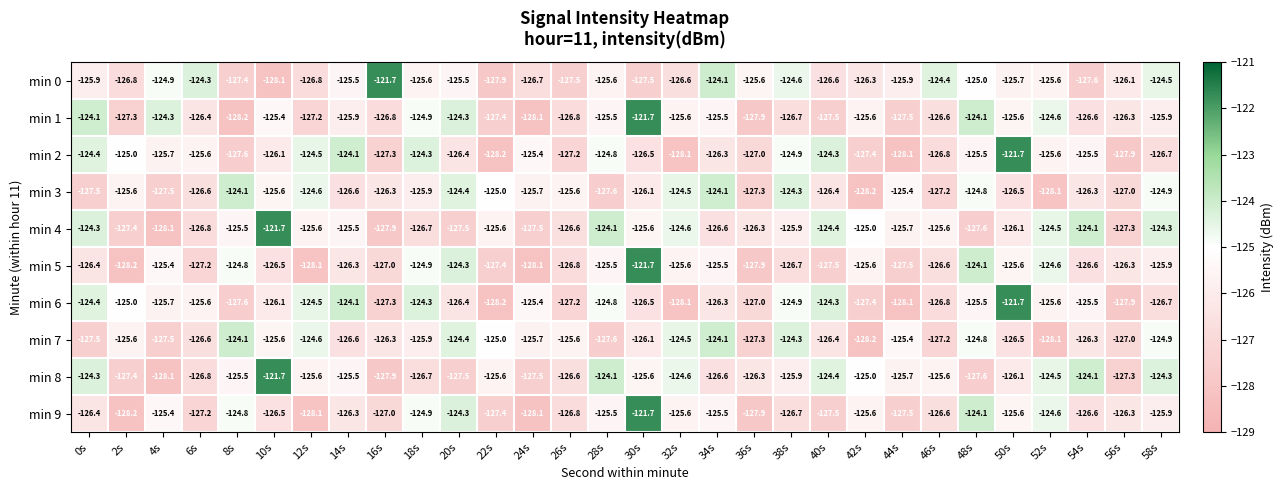

What is the average value of the min 7 series?

-126.0